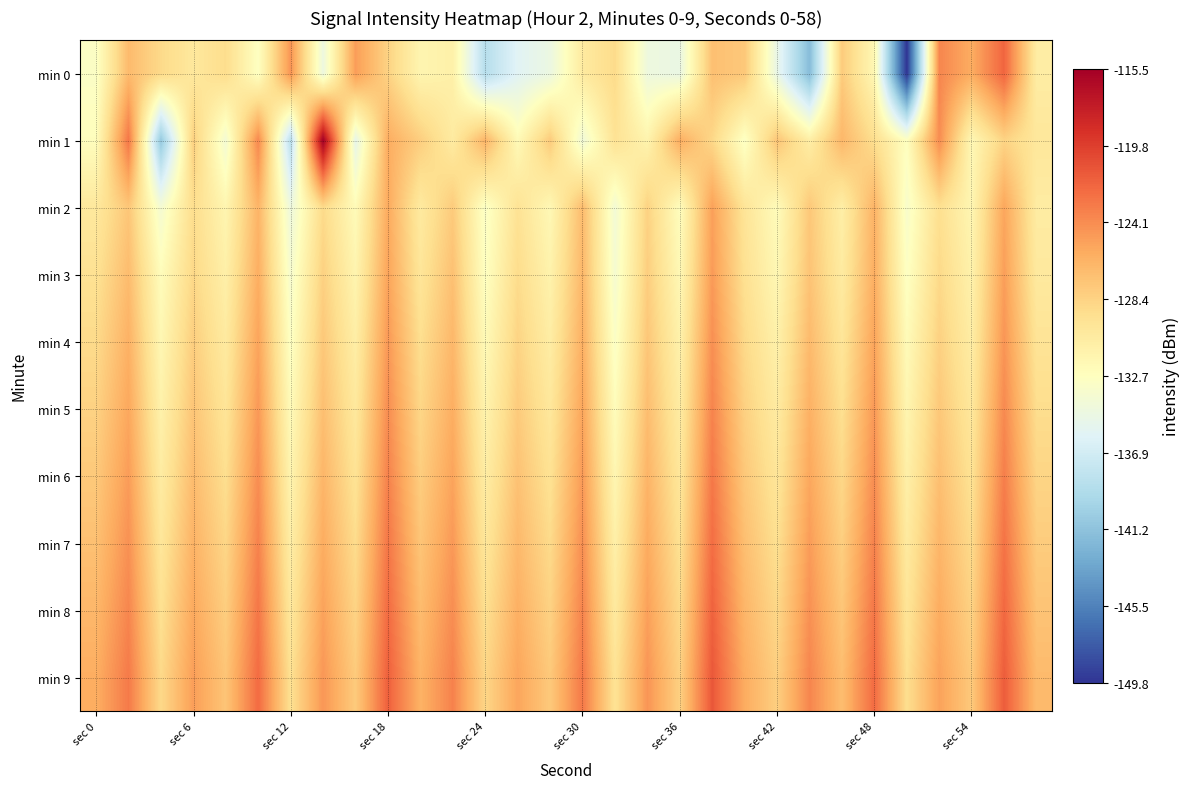

What is the greatest value displayed?

-115.5